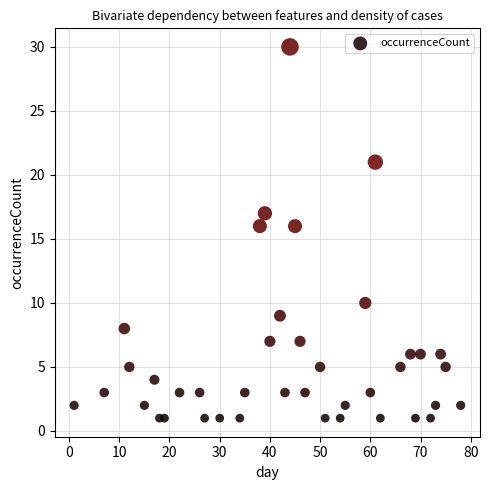

What is the range of X values (max minus min)?

77